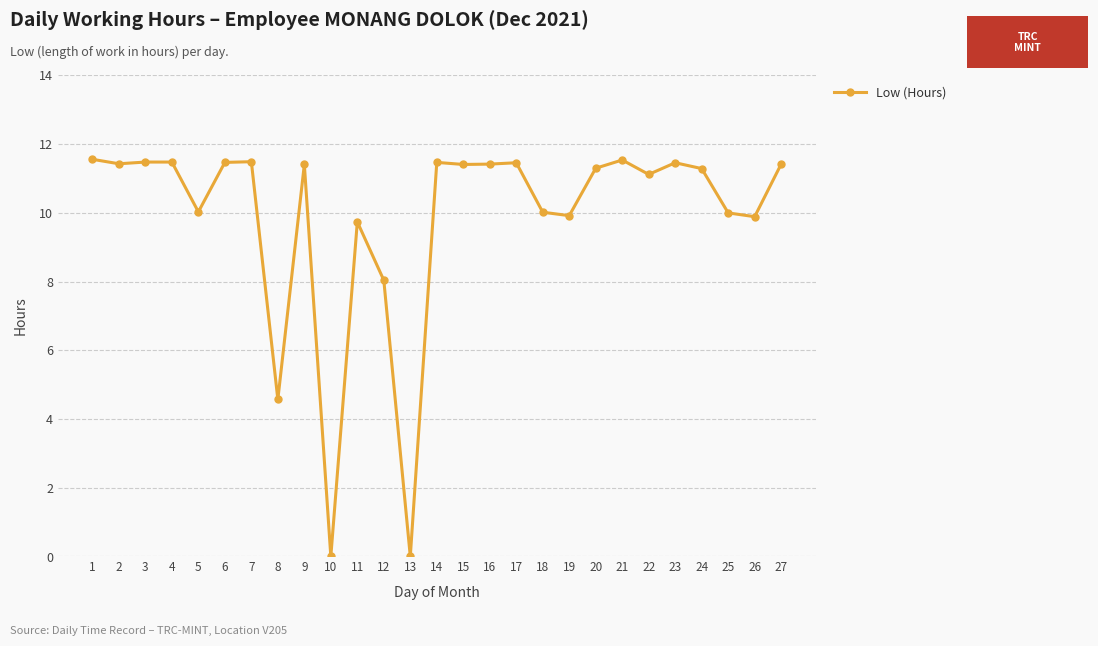

What is the change in value from 1 to 23?

-0.1